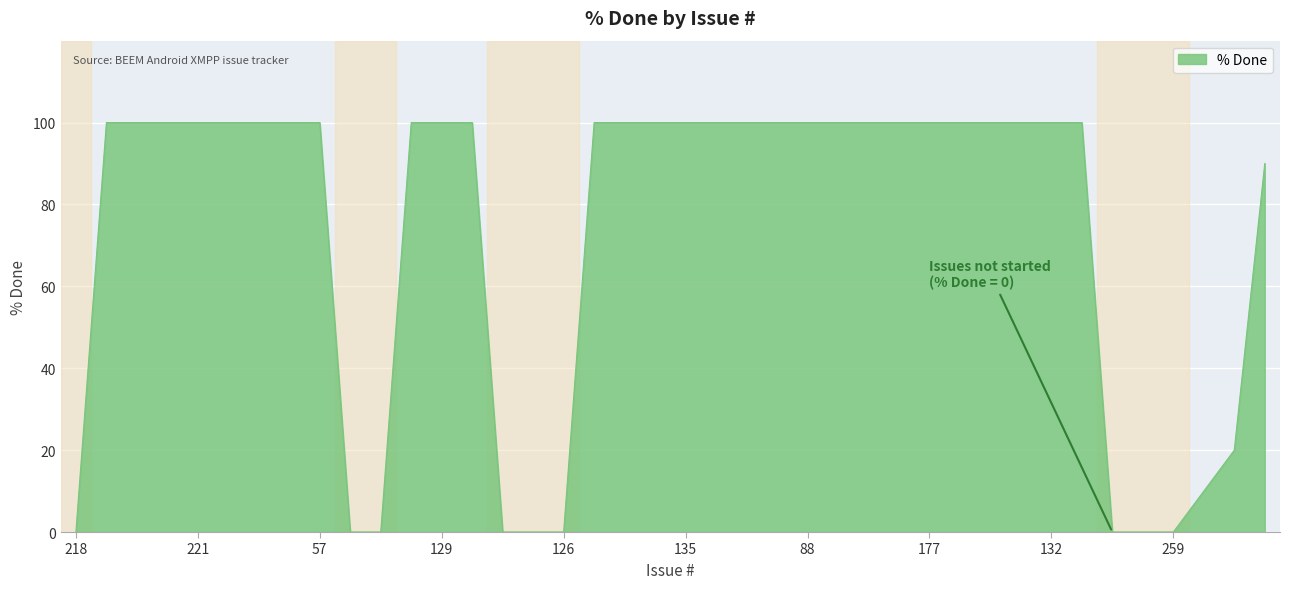

What is the difference between the maximum and minimum values?

100